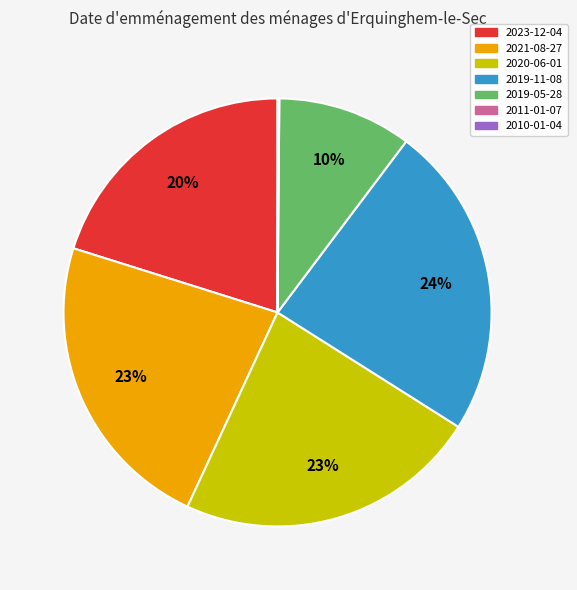

To the nearest percent, what percentage of the pie is 2019-11-08?

24%